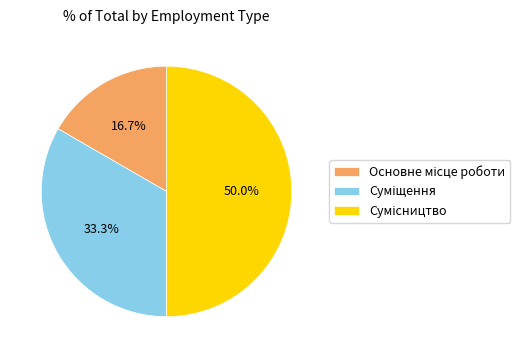

How much of the chart is everything except Суміщення?

66.7%